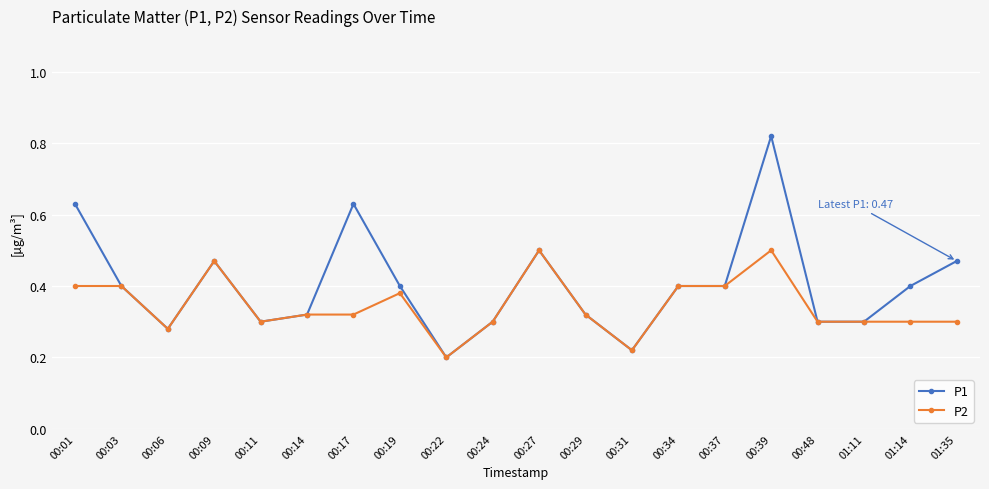

Which series has the largest range (max minus min)?

P1